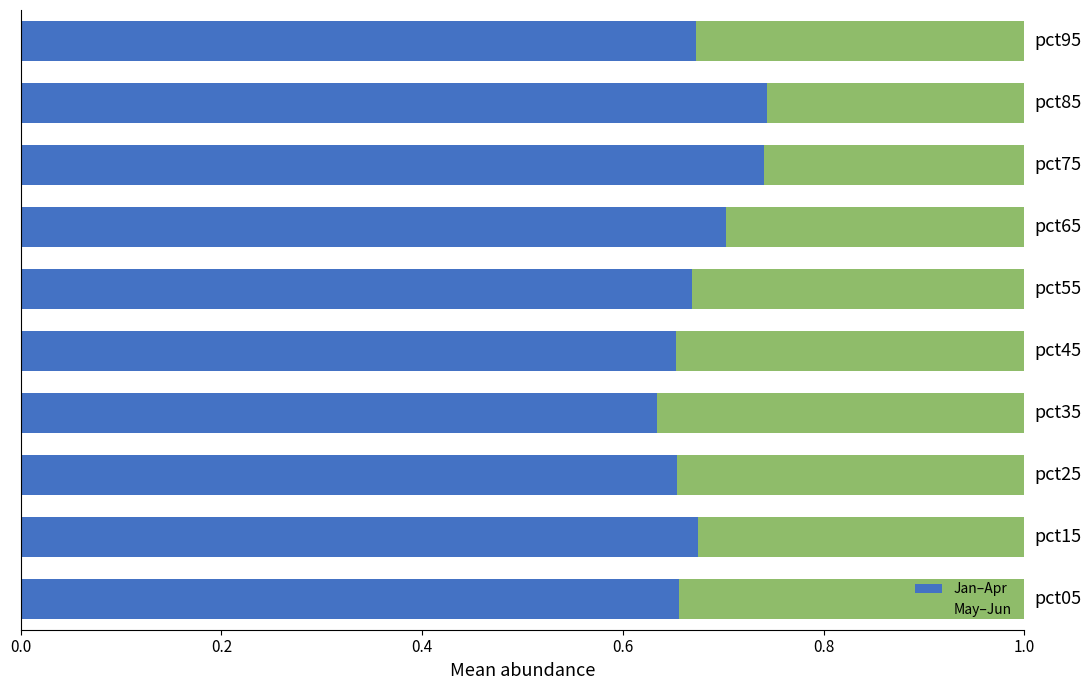

What are all the series names shown in the legend?

Jan–Apr, May–Jun